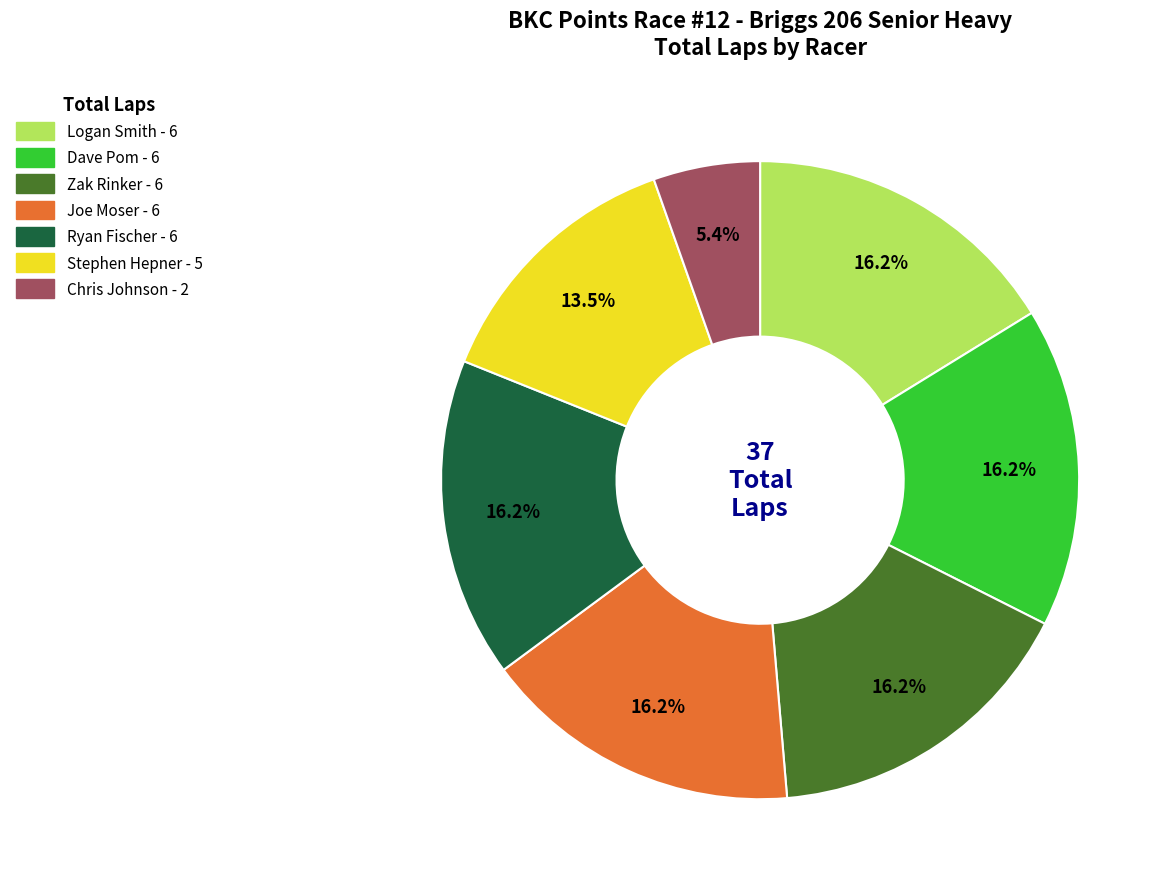

Between Chris Johnson and Ryan Fischer, which is larger?

Ryan Fischer